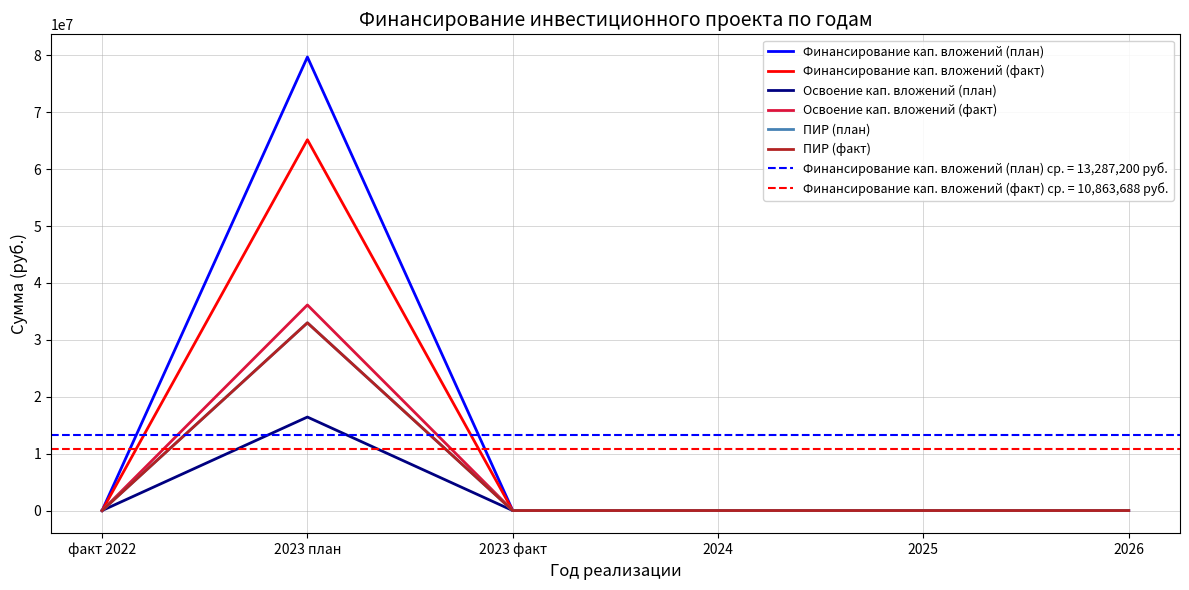

At which label does Финансирование кап. вложений (факт) reach its minimum?

факт 2022